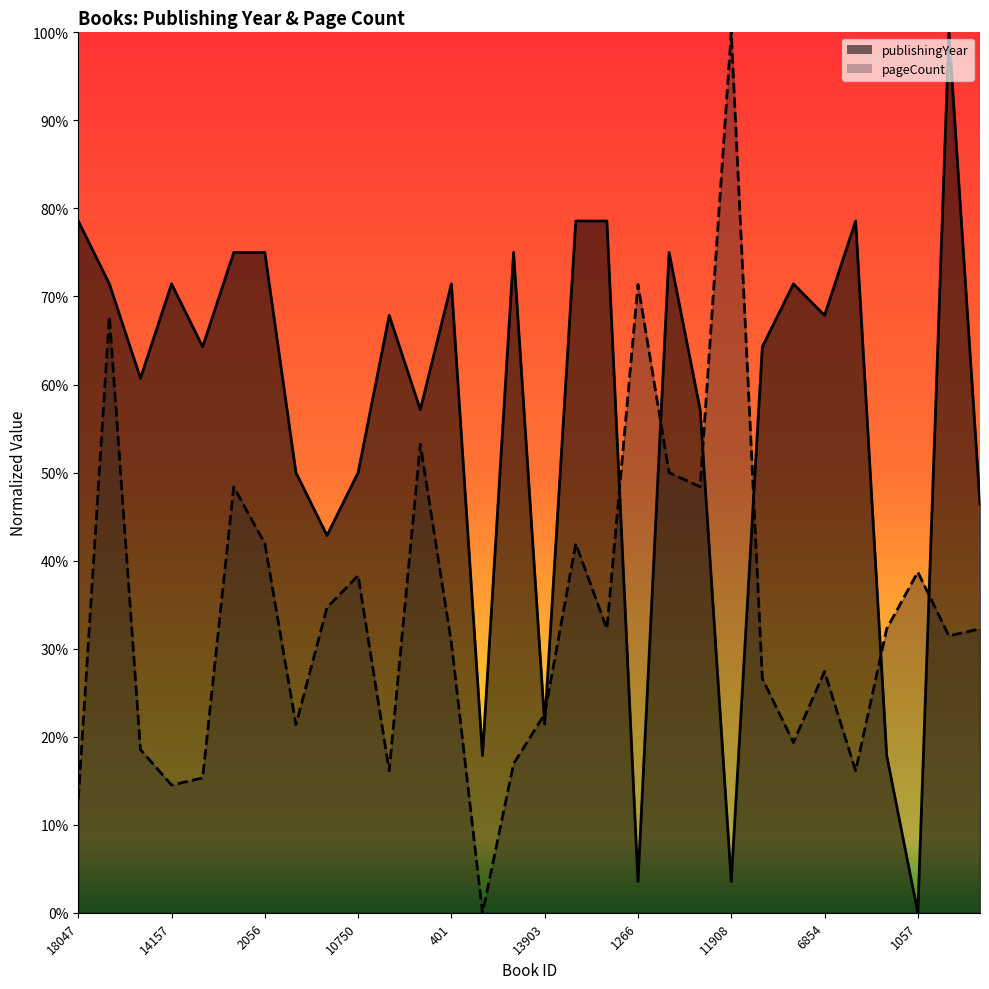

What is the value of the publishingYear point at the 3rd from the left?

0.6